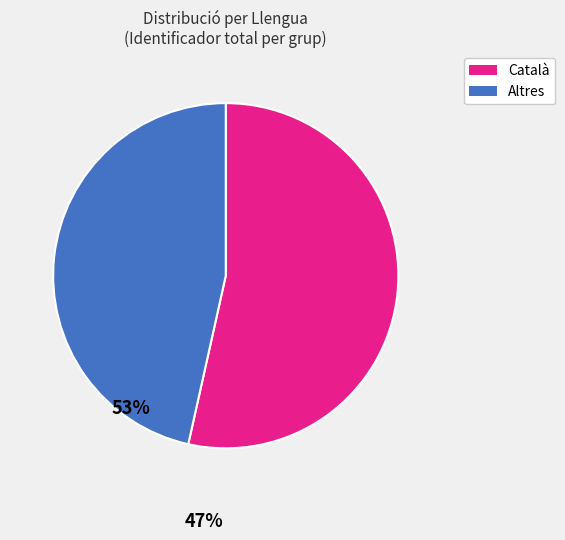

Does any single category account for the majority?

Yes